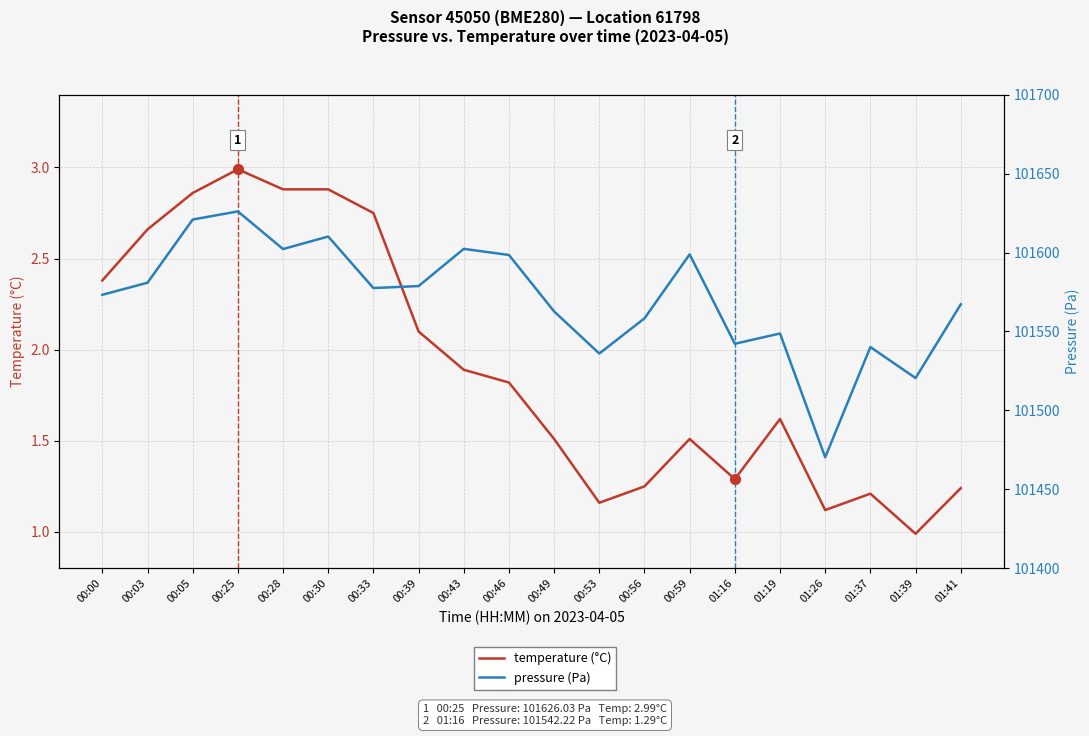

Which series contains the highest Y value?

pressure (Pa)